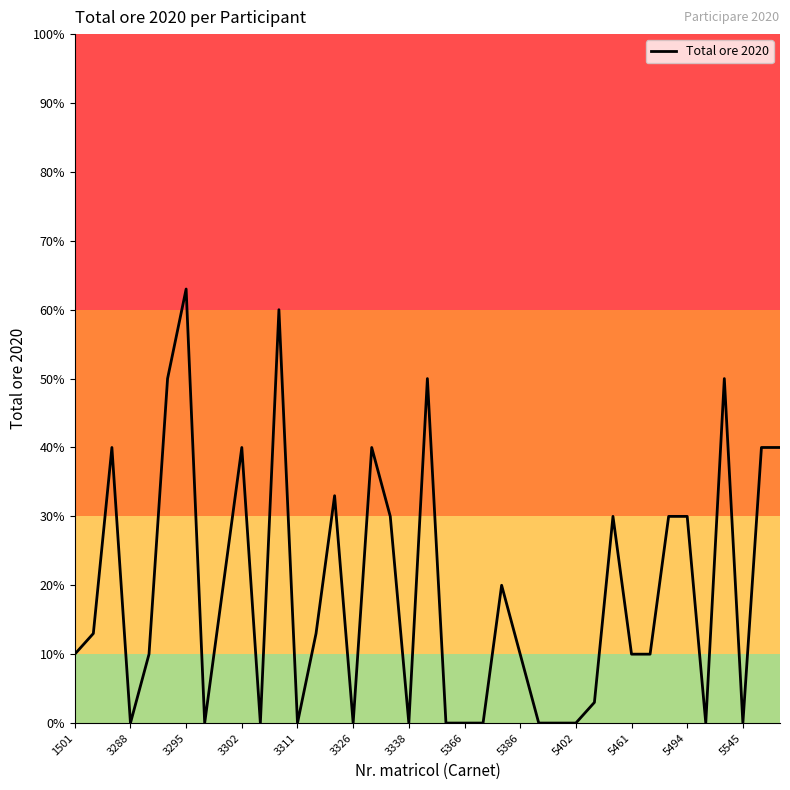

What is the greatest value displayed?

63